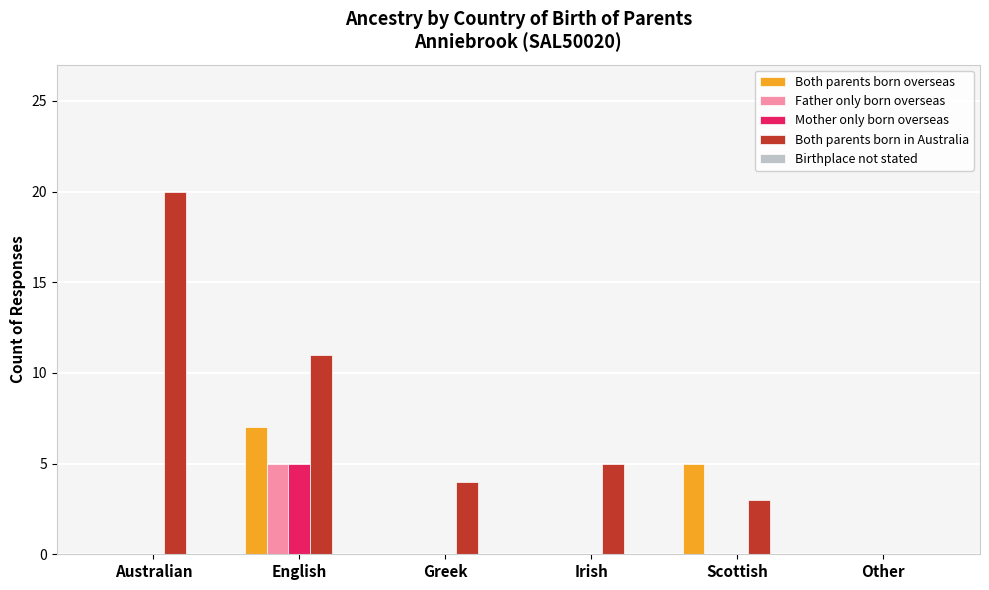

Count the number of categories in the chart.

6